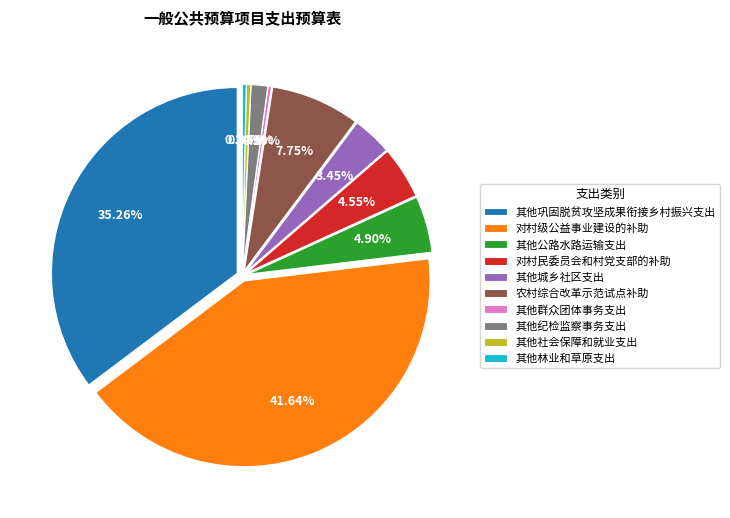

How many segments does this pie chart have?

10